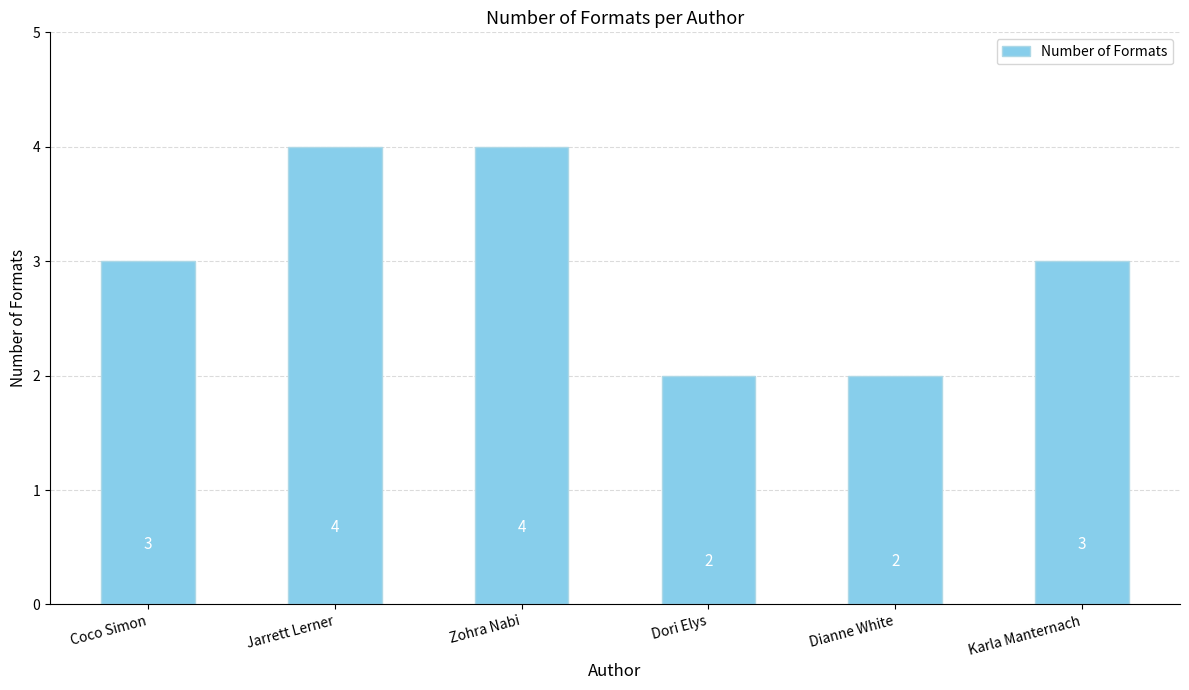

Read the value at Karla Manternach.

3